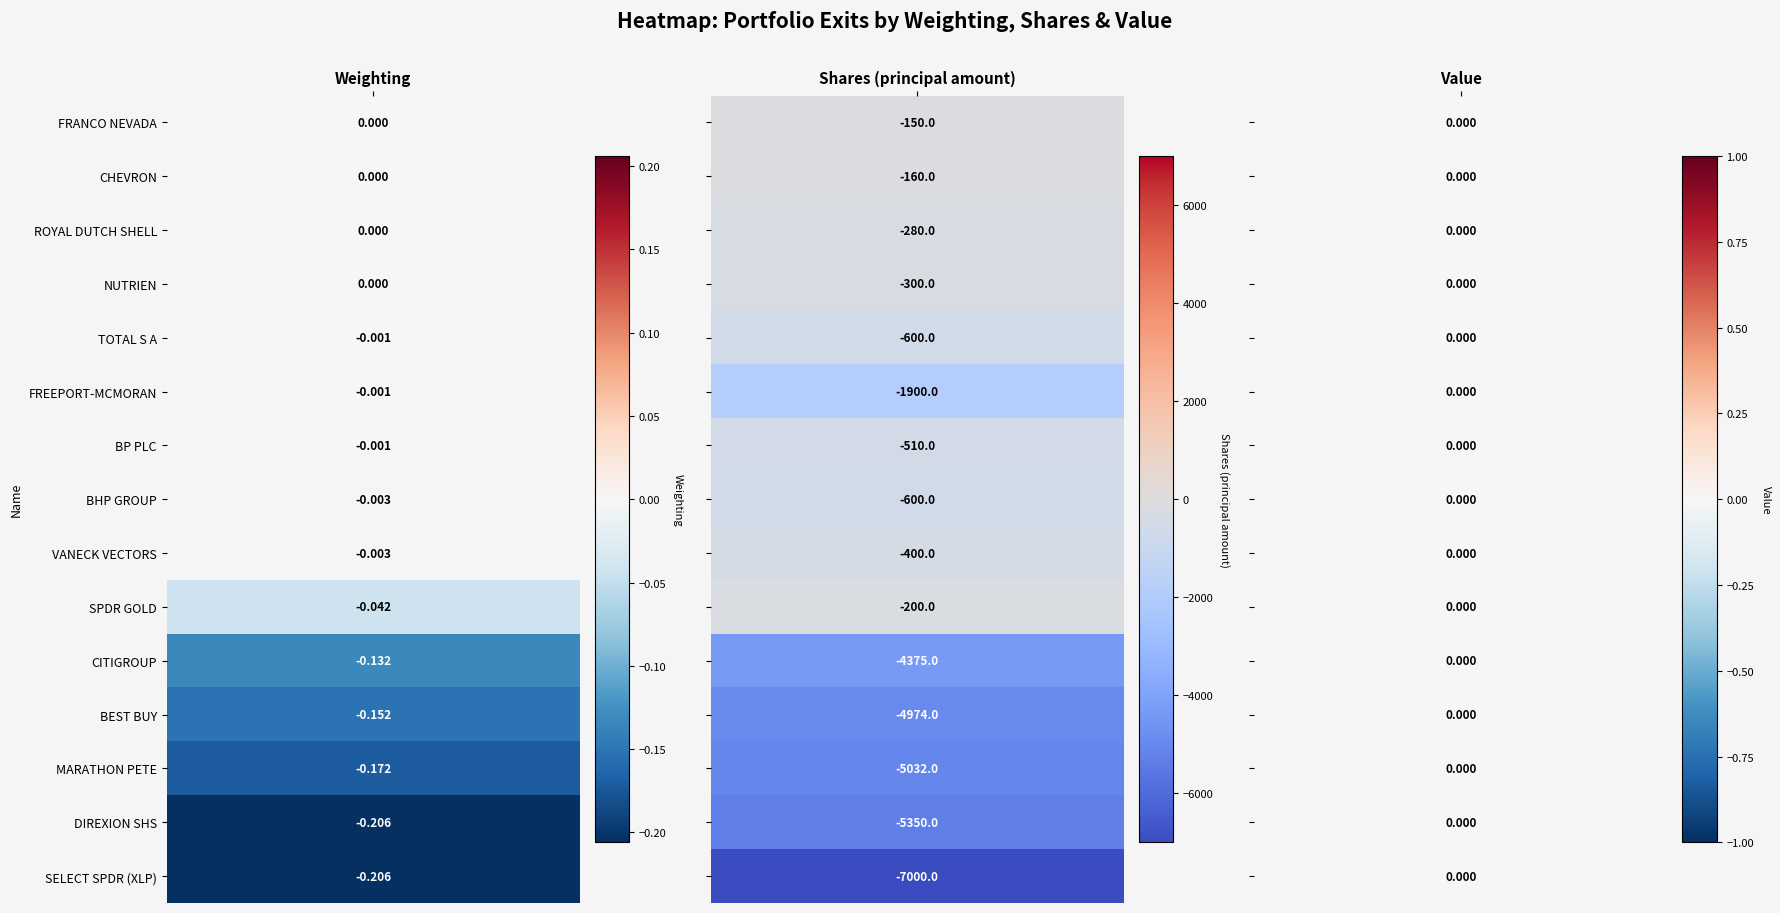

At Value, list the series in order from largest to smallest.

FRANCO NEVADA CORP, CHEVRON CORP, ROYAL DUTCH SHELL PLC, NUTRIEN LTD, TOTAL S A, FREEPORT-MCMORAN INC, BP PLC, BHP GROUP LIMITED, VANECK VECTORS ETF TR, SPDR GOLD TRUST GOLD, CITIGROUP INC, BEST BUY INC, MARATHON PETE CORP, DIREXION SHS ETF TR, SELECT SECTOR SPDR TR (XLP)